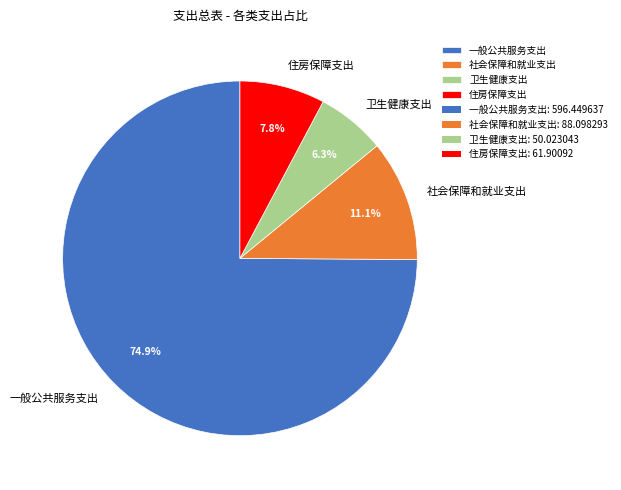

Rank the categories by value from highest to lowest.

一般公共服务支出, 社会保障和就业支出, 住房保障支出, 卫生健康支出